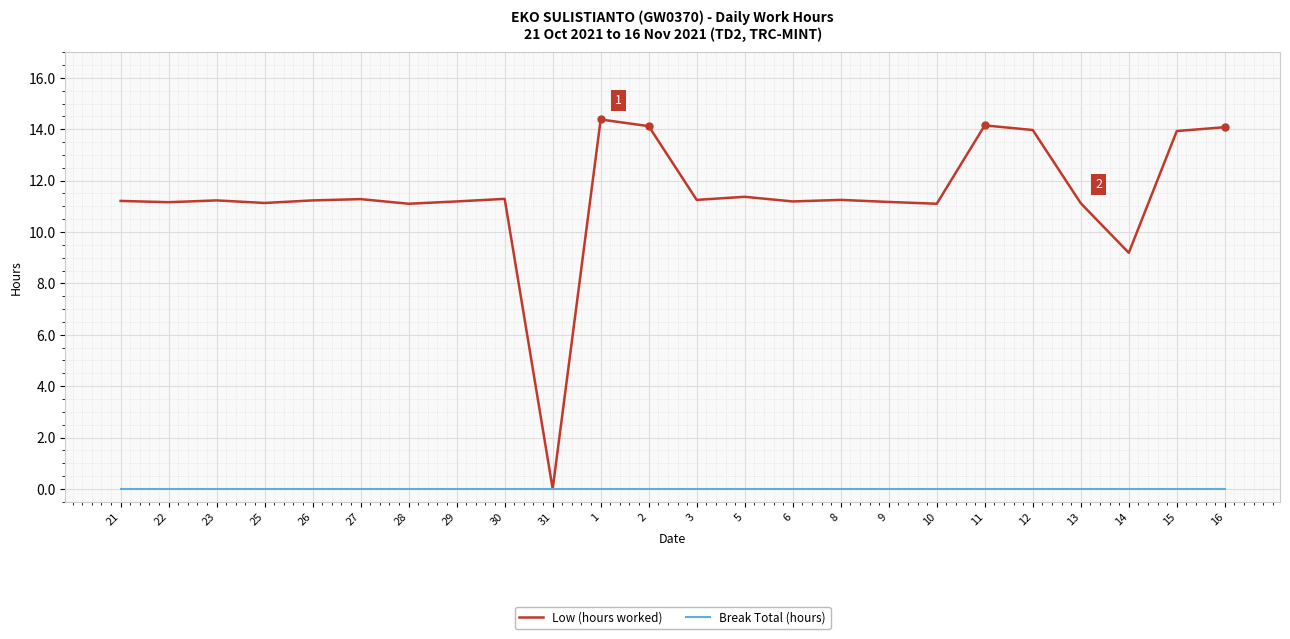

What is the greatest value displayed?

14.4